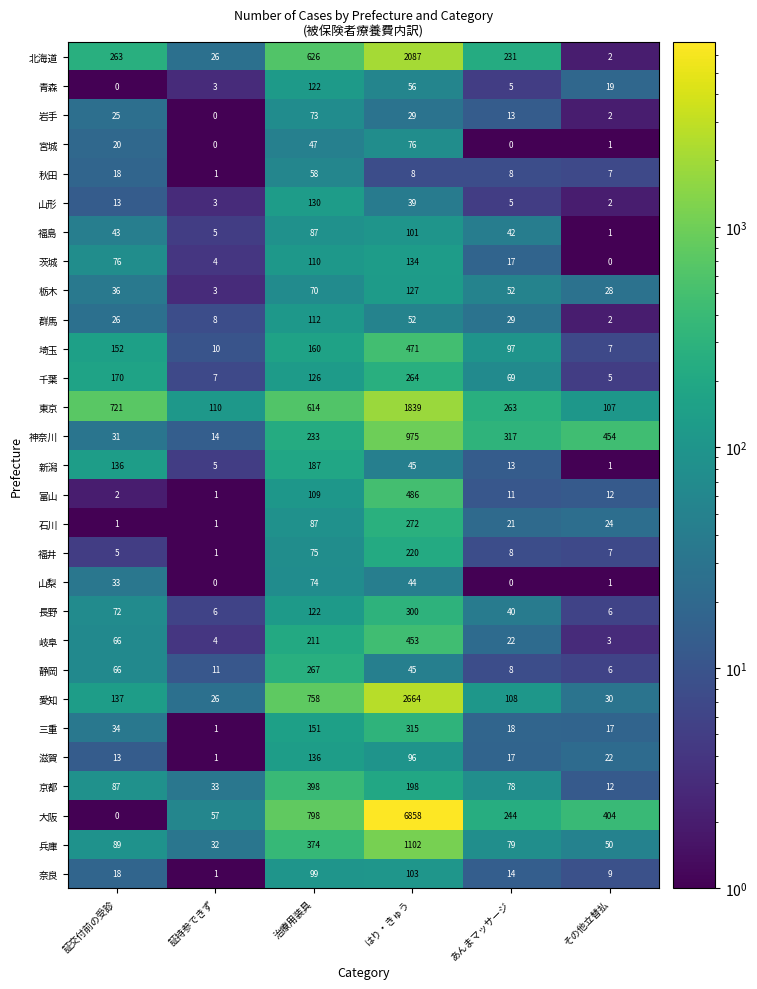

Which series has the largest range (max minus min)?

大阪